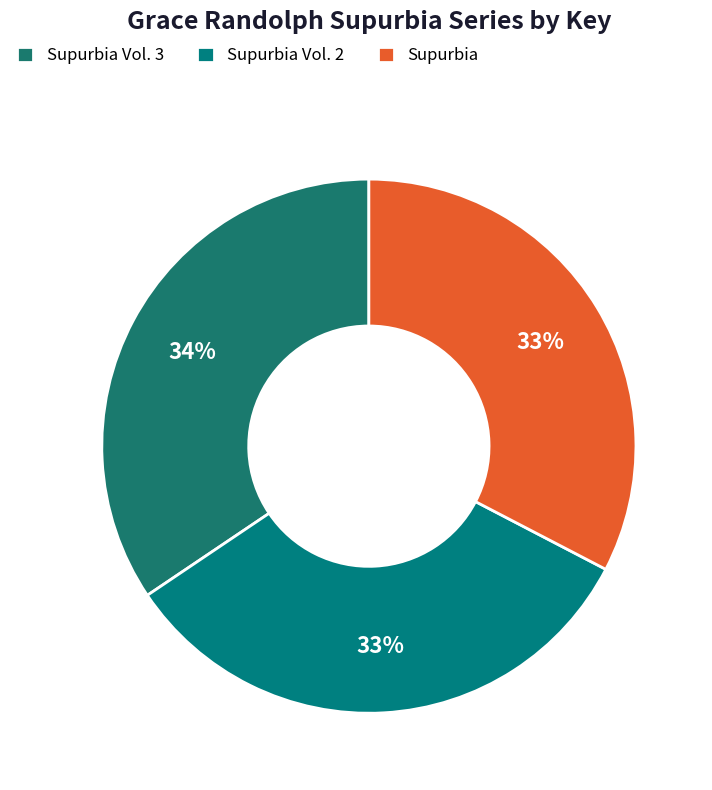

Is Supurbia Vol. 3 the majority of the pie?

No